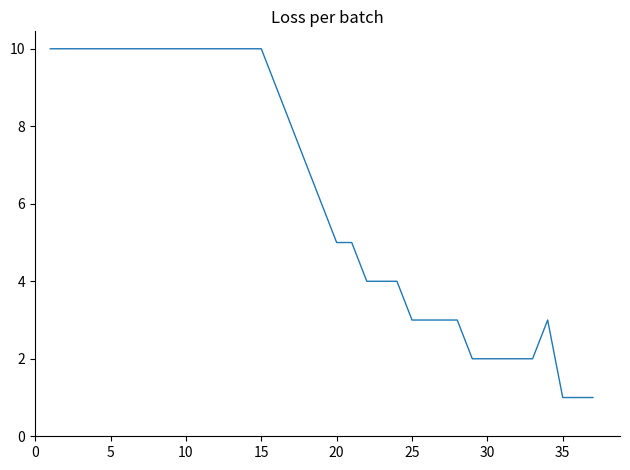

How many lines are shown in the chart?

1